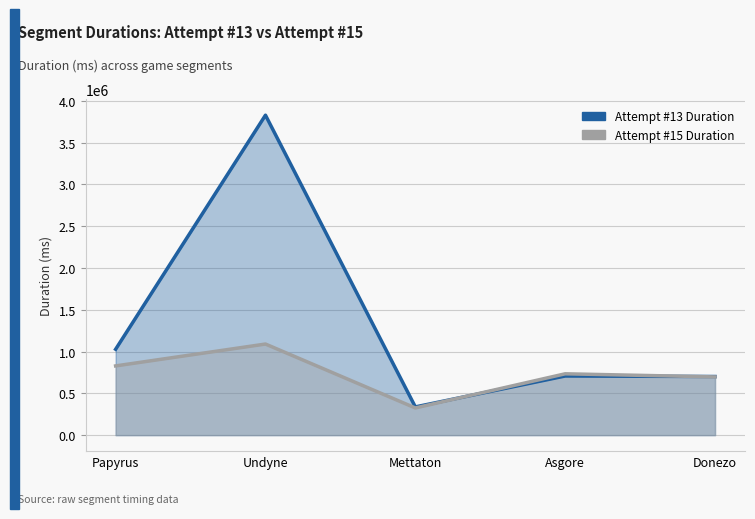

Is it true that Attempt #13 Duration equals 1068655 at Donezo?

False